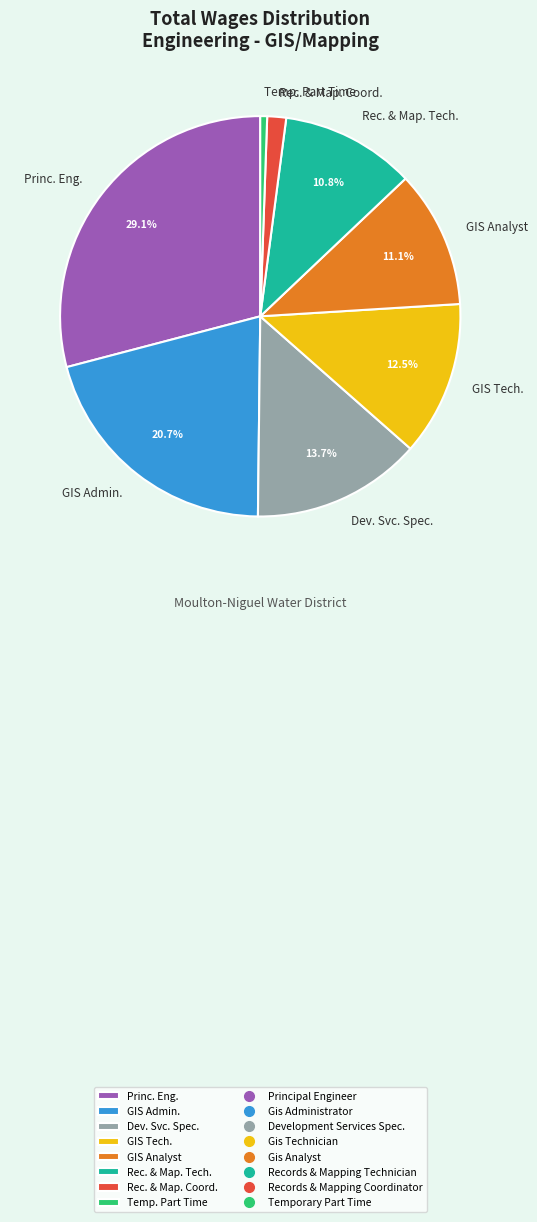

Which category has the biggest portion of the pie?

Princ. Eng.